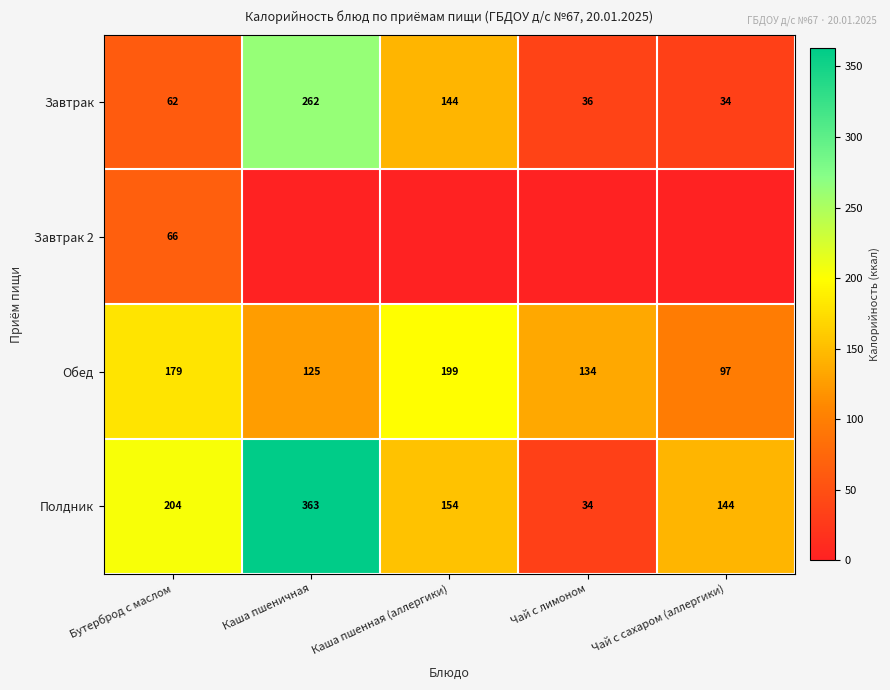

How many data points does each series have?

5